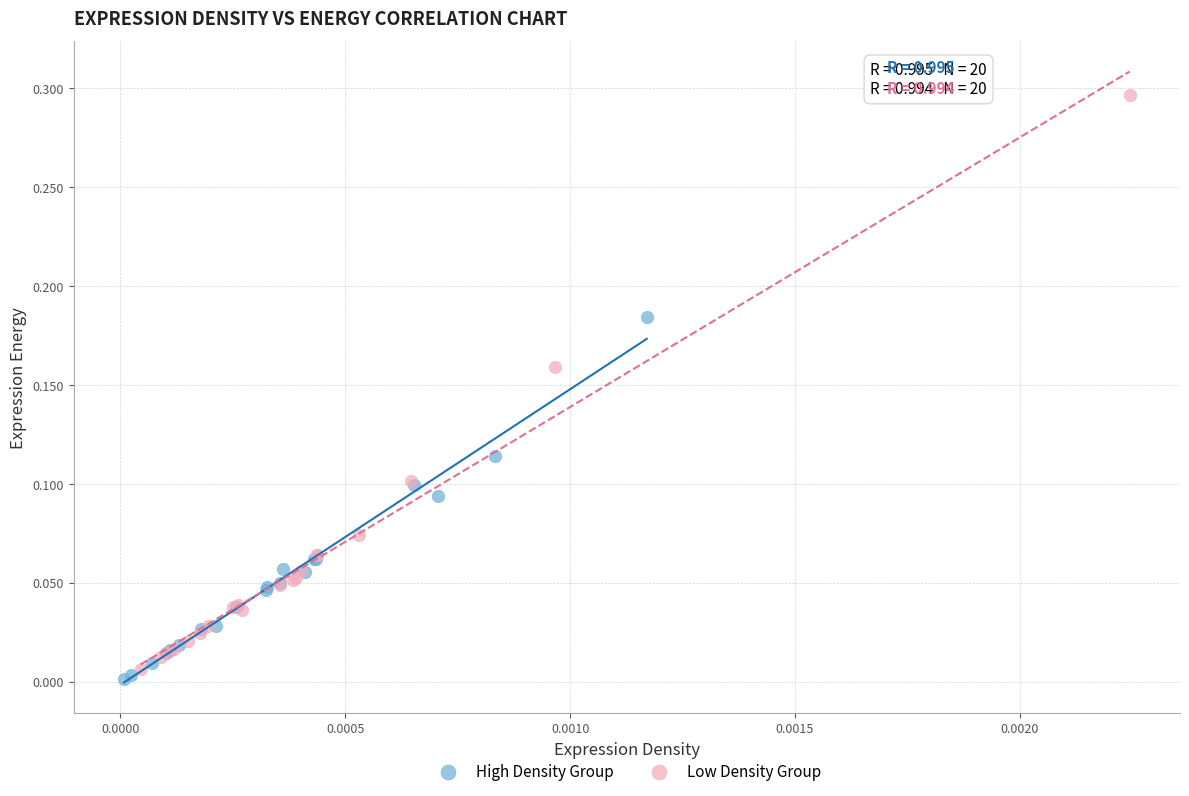

What are all the series names shown in the legend?

High Density Group, Low Density Group